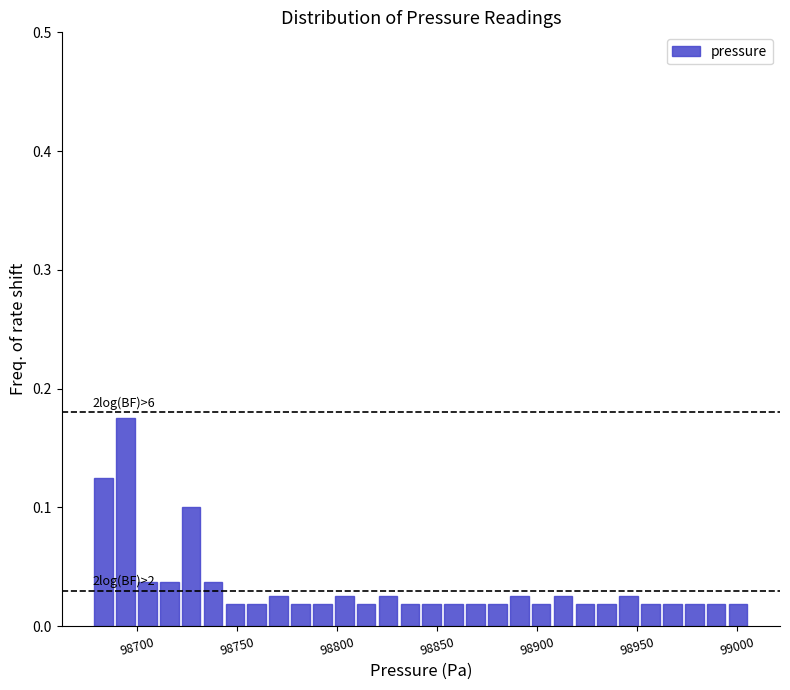

Around what value on the x-axis is the tallest bar? Give the approximate position of its centre, as read against the axis.

98695